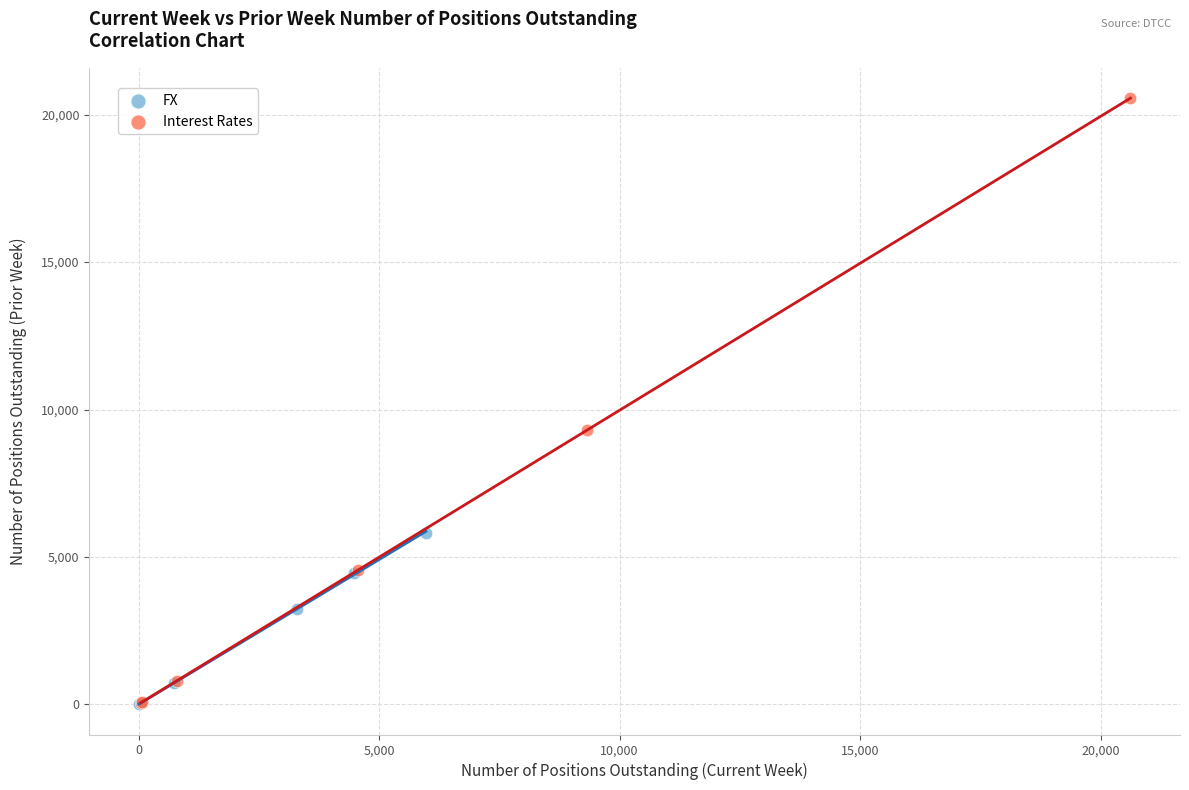

What are all the series names shown in the legend?

FX, Interest Rates